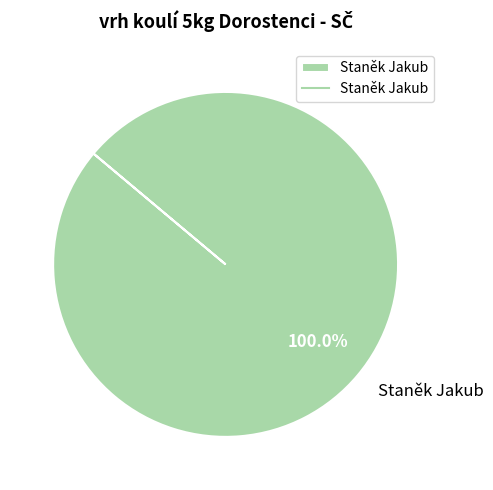

True or false: Staněk Jakub accounts for 86% of the total.

False